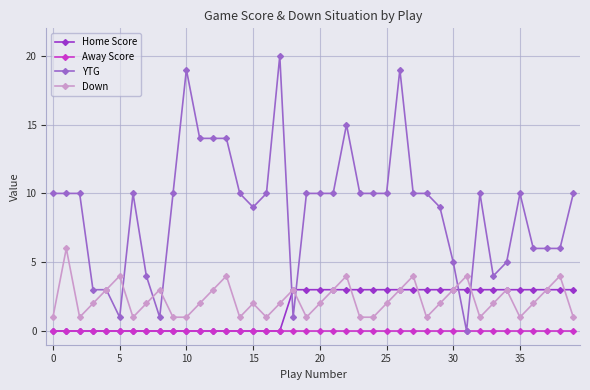

Which series has the largest total across all categories?

YTG